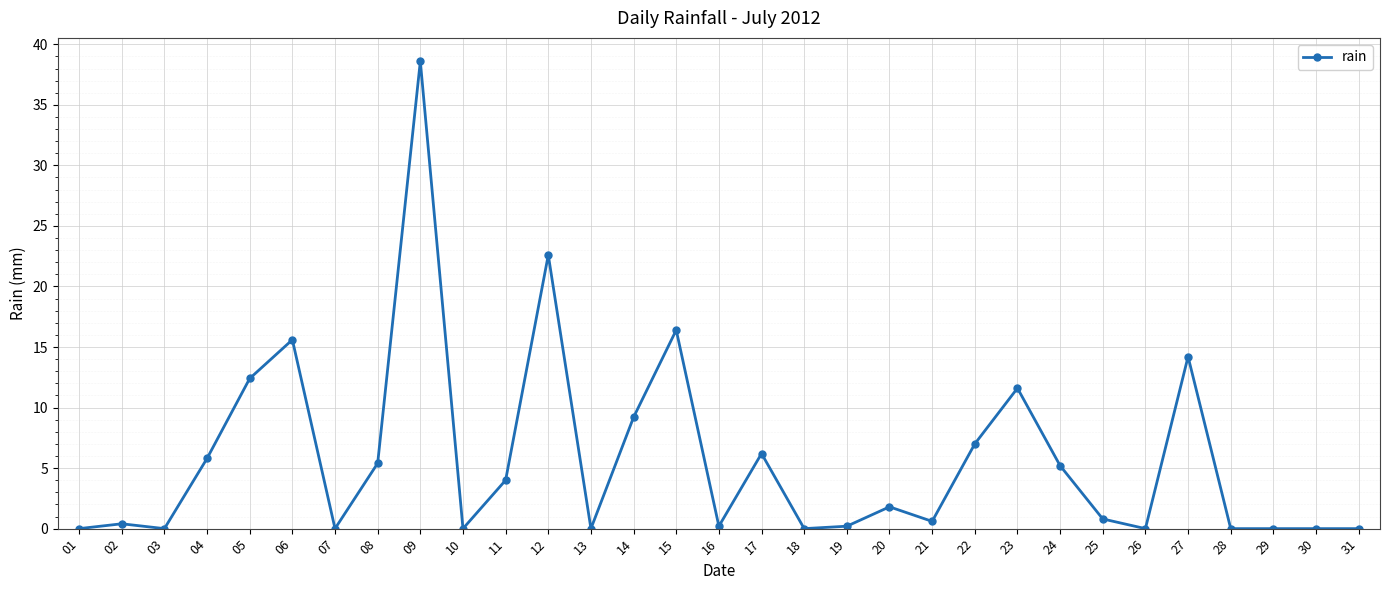

How many distinct data groups are displayed?

1